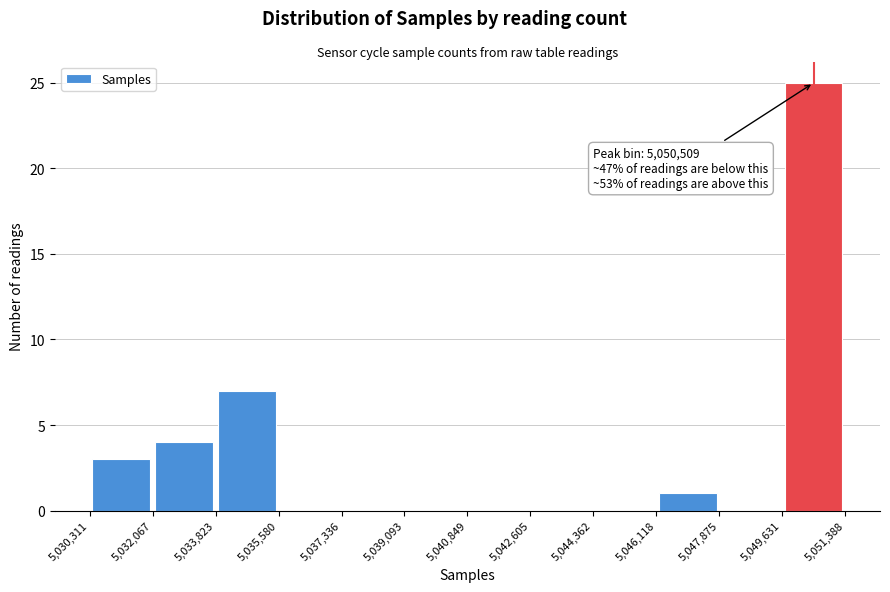

Which range on the x-axis has the tallest bar?

5,049,631 to 5,051,388